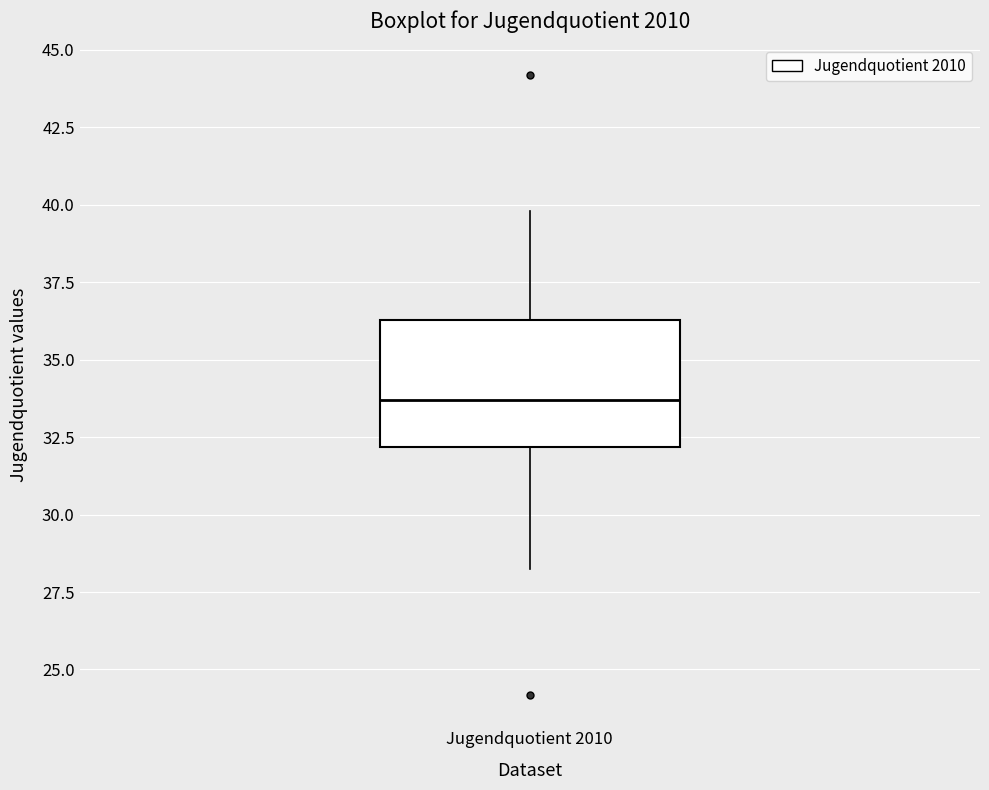

Transcribe this box plot: give where the median line is, the range the box spans, and where the two whiskers end, as read against the y-axis. The values are not printed on the chart, so give them approximately, as read against the axis.

median 33.5, box 32.0 to 36.5, whiskers 28.0 to 40.0